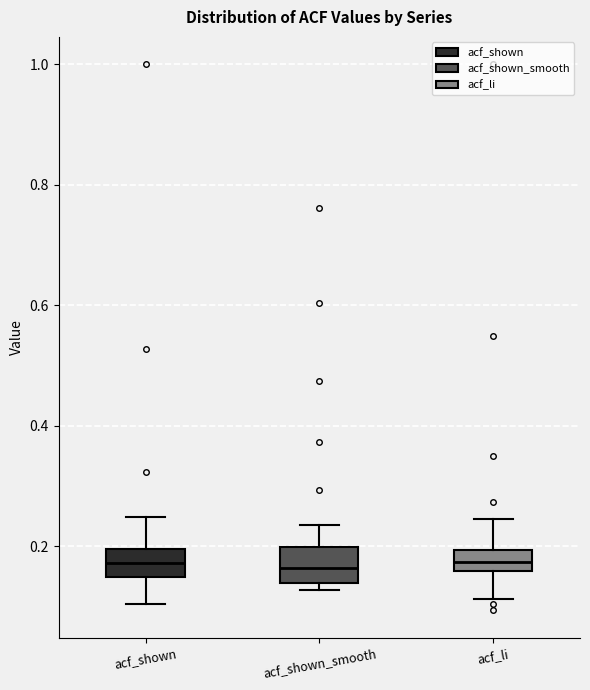

Reading left to right, read every box against the y-axis: the position of its median line, the range the box covers, and the ends of its whiskers. The values are not printed on the chart, so give them approximately, as read against the axis.

acf_shown: median 0.18, box 0.14 to 0.20, whiskers 0.10 to 0.24
acf_shown_smooth: median 0.16, box 0.14 to 0.20, whiskers 0.12 to 0.24
acf_li: median 0.18, box 0.16 to 0.20, whiskers 0.12 to 0.24